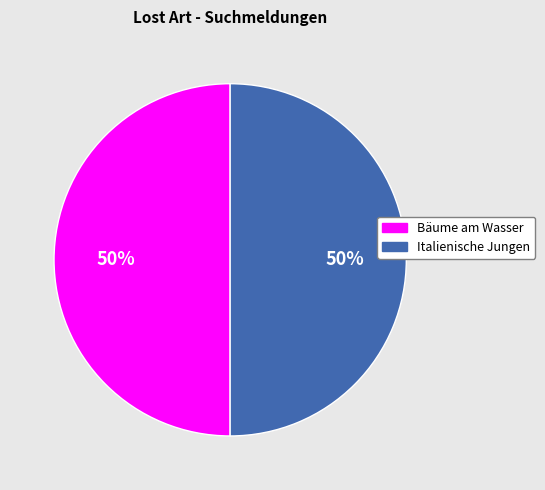

Approximately how many times larger is the value at Italienische Jungen compared to Bäume am Wasser?

1.0